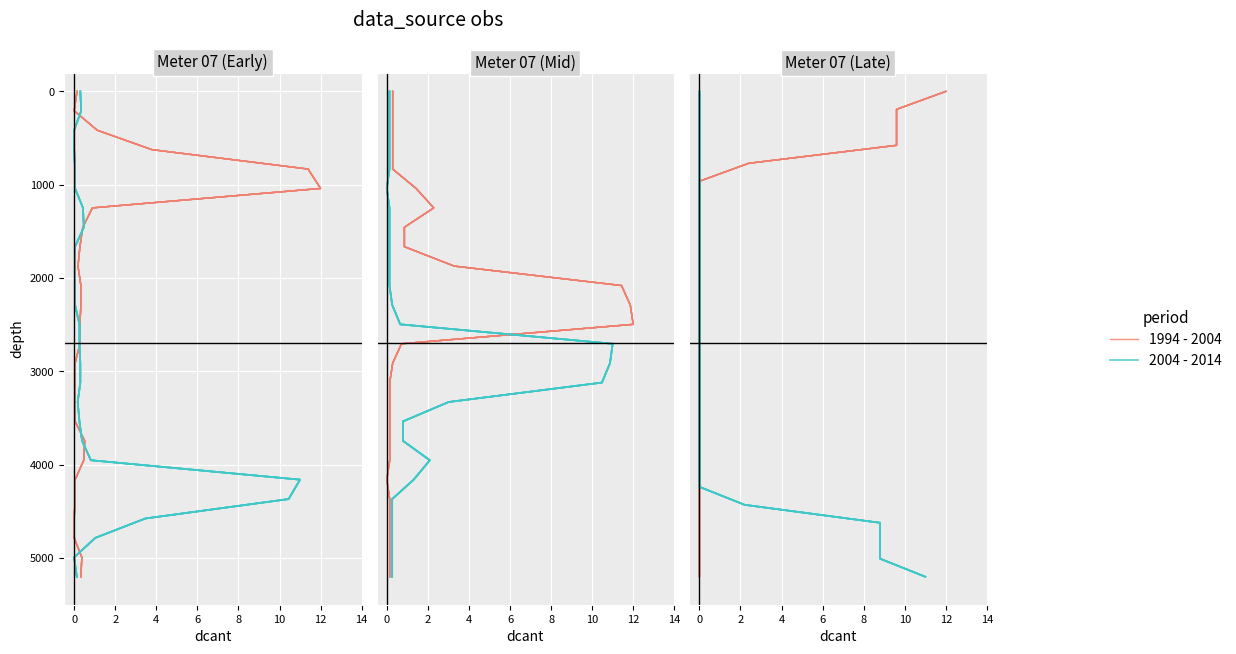

Is the value of 1994 - 2004 at 10 greater than the value of 2004 - 2014 at 25?

Yes